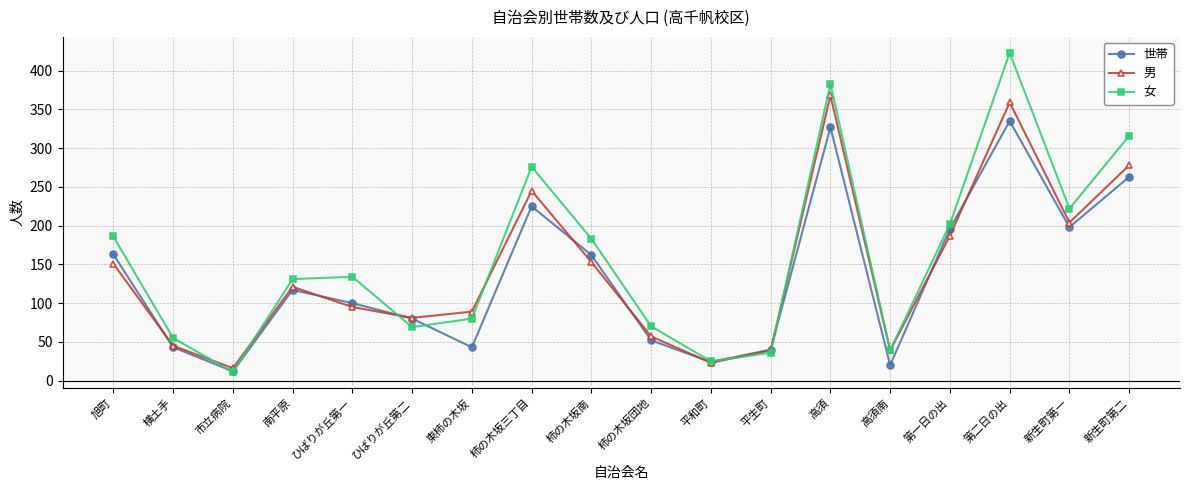

What value does the 世帯 series have at 高須?

327